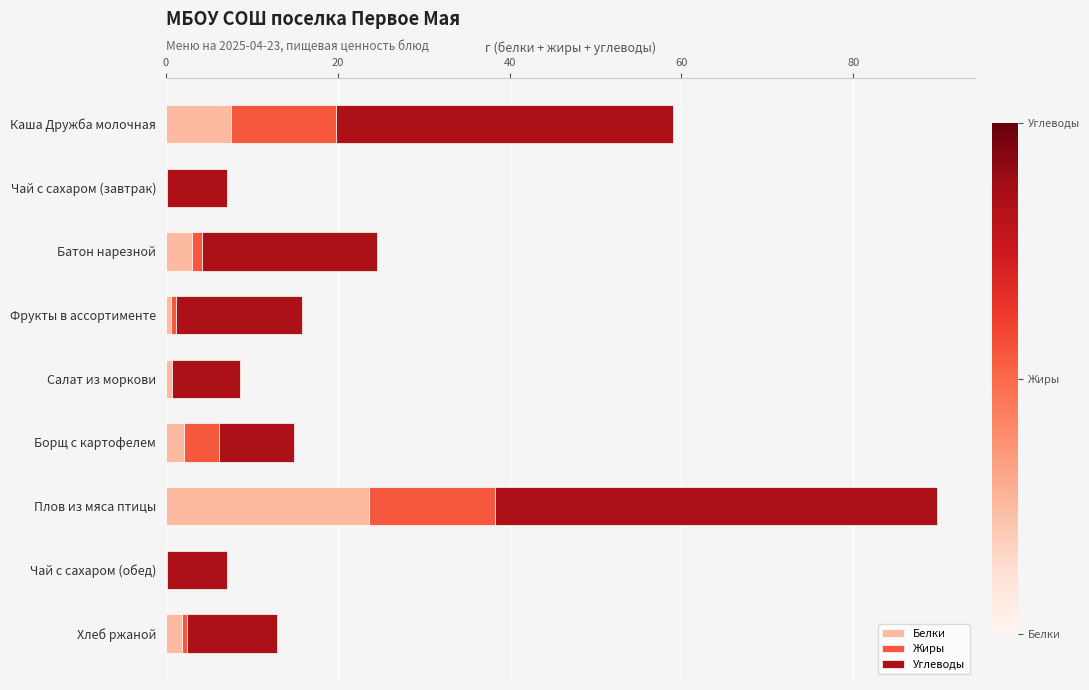

What is the total value across all series at Плов из мяса птицы?

89.7